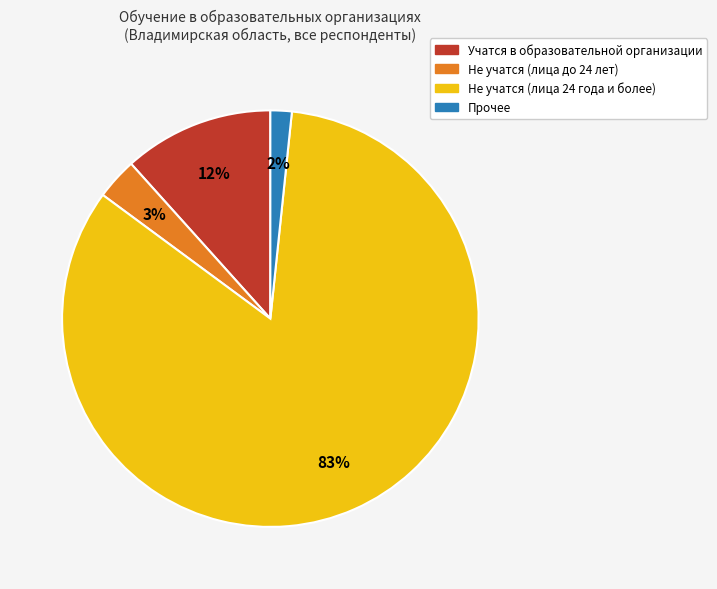

Which slice is the largest?

Не учатся (лица 24 года и более)